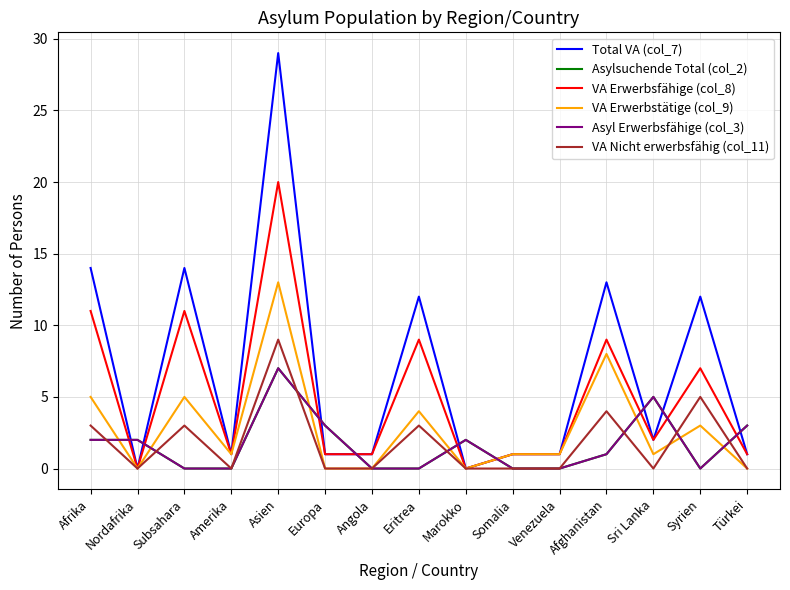

What is the value of the VA Nicht erwerbsfähig (col_11) point at the 12th from the left?

4